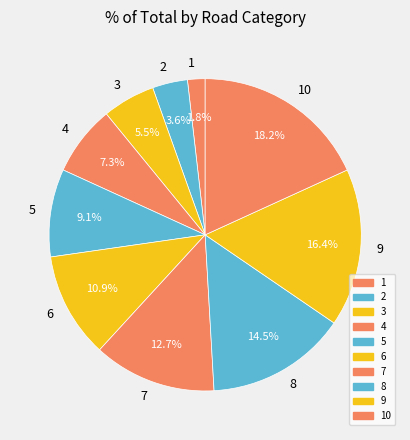

Does any single category account for the majority?

No